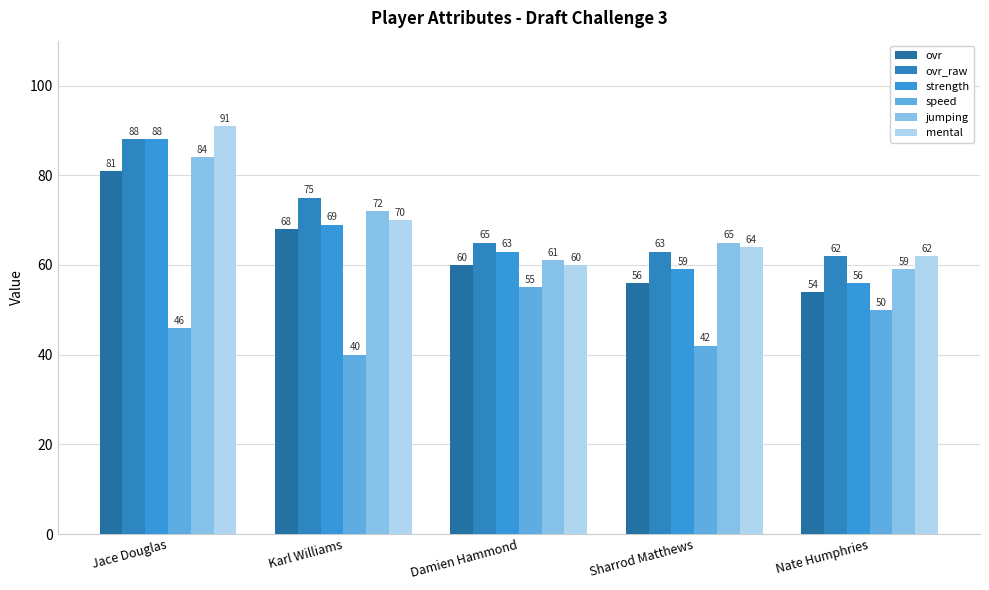

How many speed values are between 42 and 50?

3